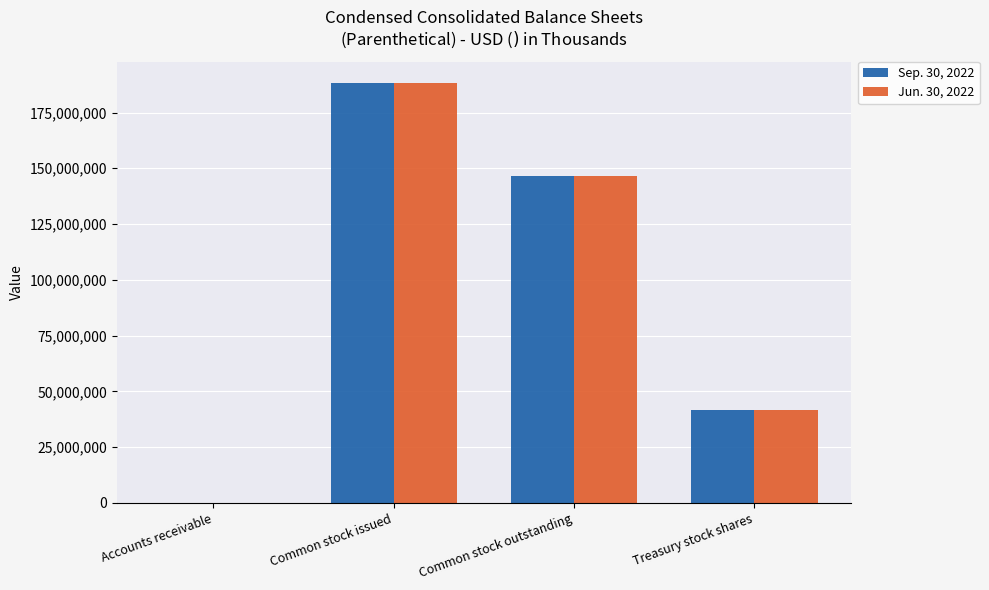

Between Common stock outstanding and Treasury stock shares, which series saw the biggest shift?

Sep. 30, 2022